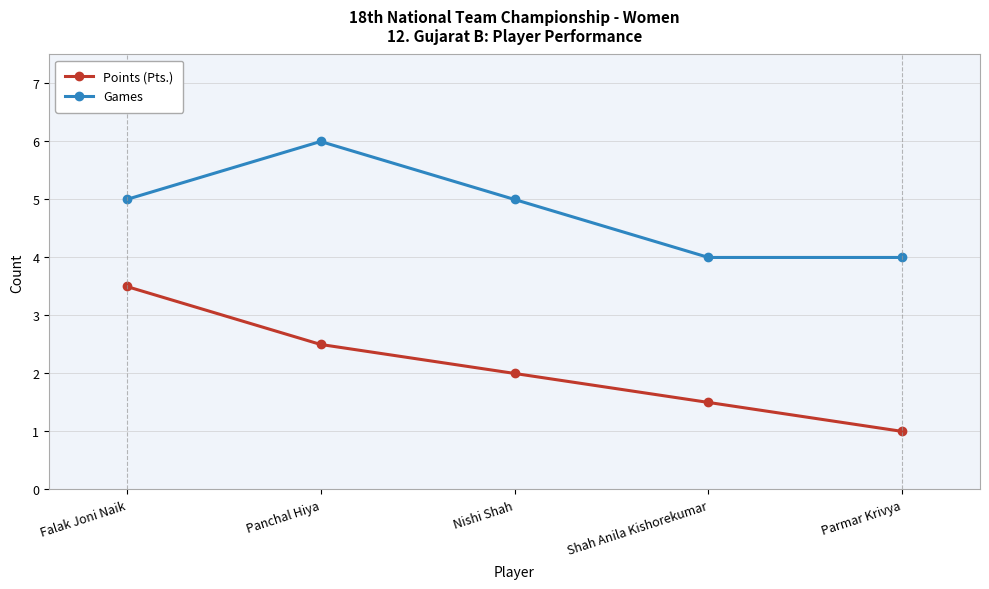

What is the average value of the Games series?

4.8